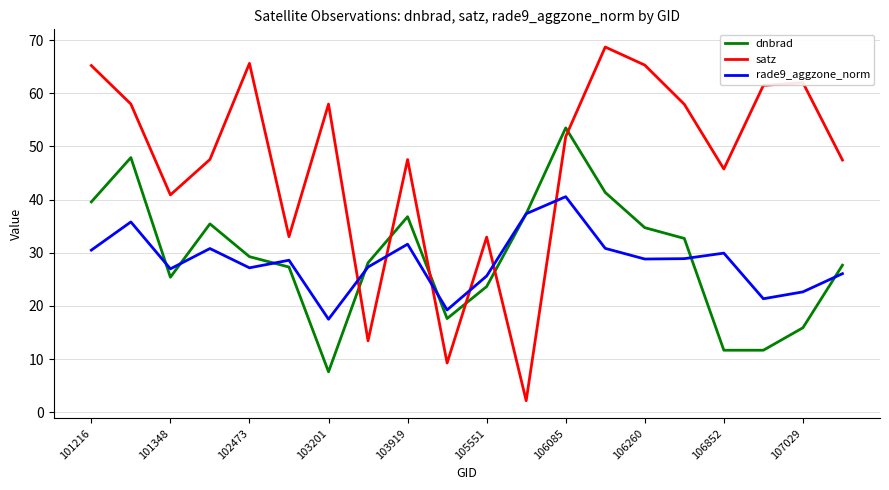

What is the difference between the second highest and second lowest values in the dnbrad series?

36.2